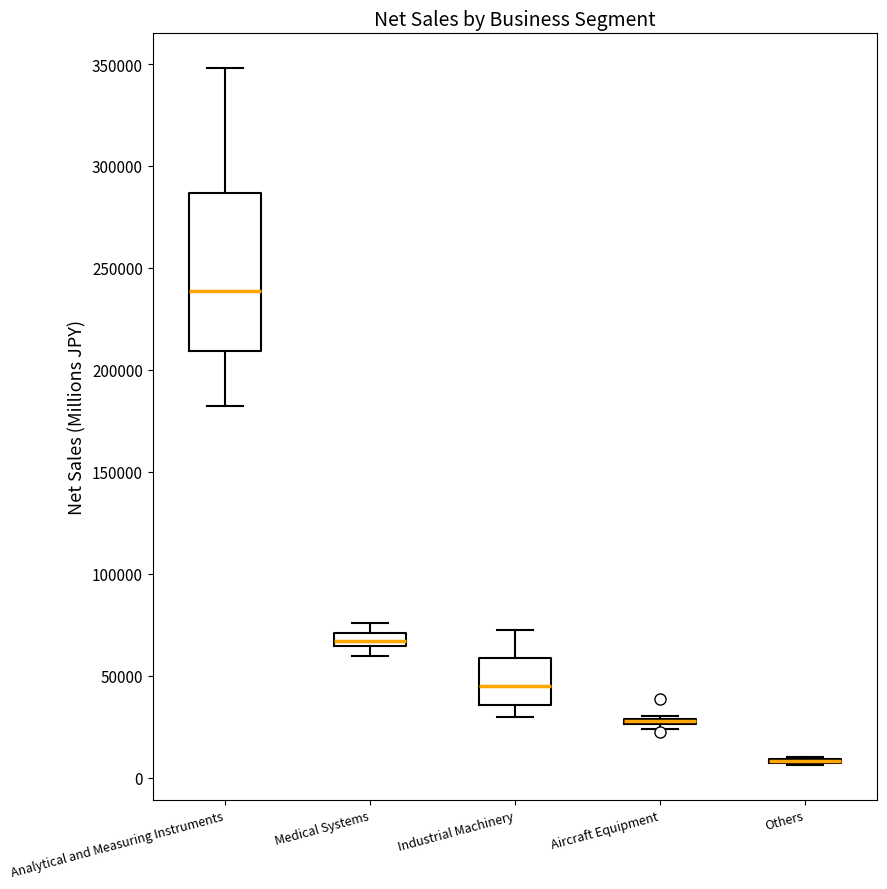

Where is the lower edge of the box for Industrial Machinery on the y-axis? The values are not printed on the chart, so give them approximately, as read against the axis.

35000